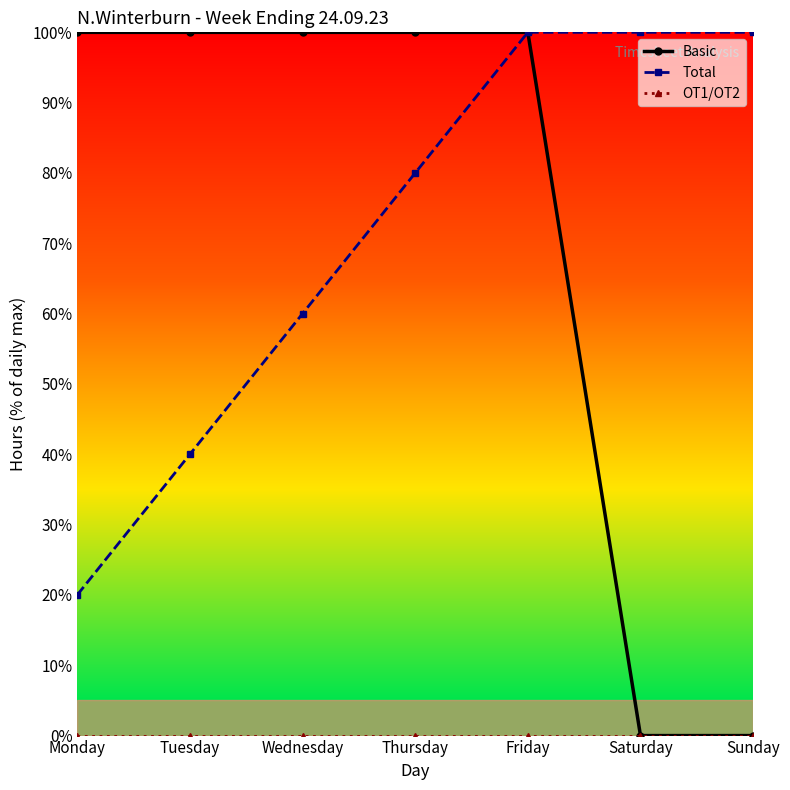

Which category has the lowest value in the Total series?

Monday